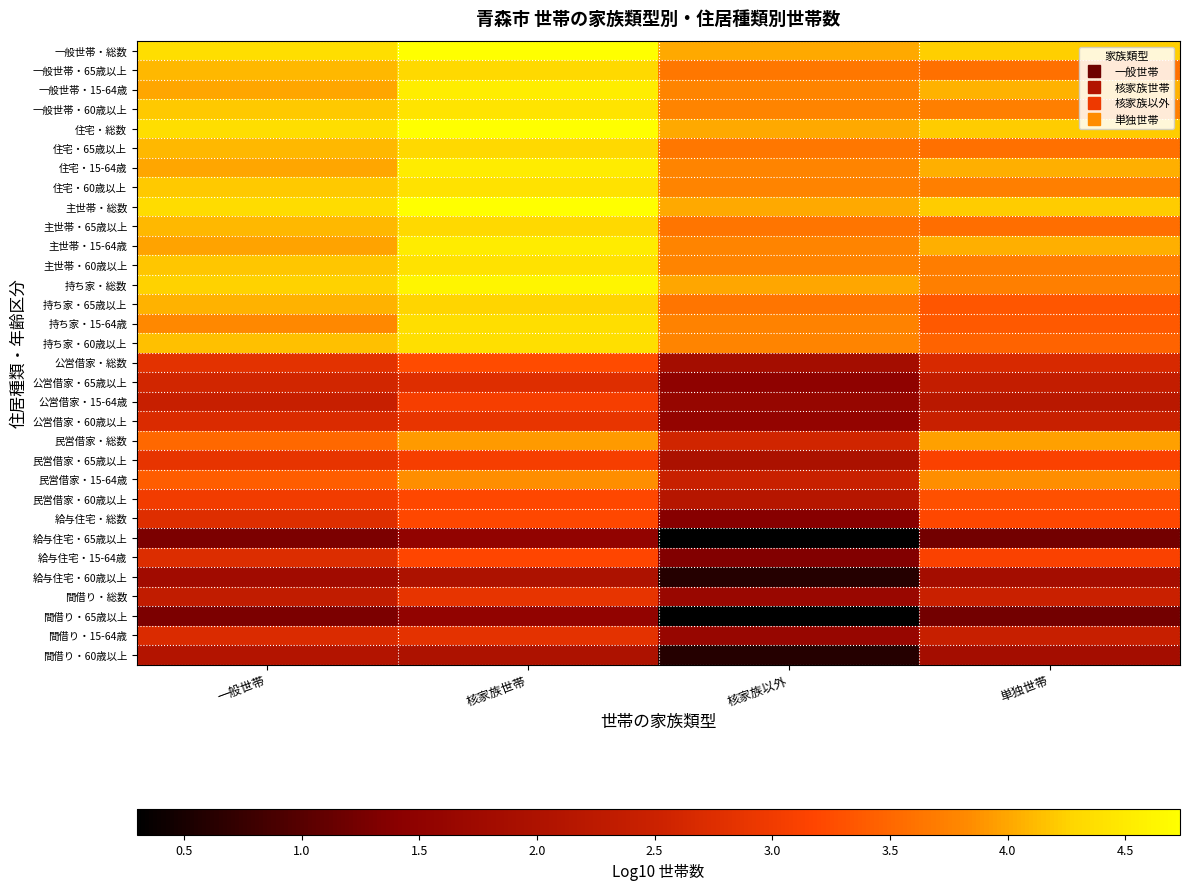

List the series in order of their peak value, lowest first.

給与住宅・65歳以上, 間借り・65歳以上, 給与住宅・60歳以上, 間借り・60歳以上, 公営借家・65歳以上, 間借り・15-64歳, 間借り・総数, 公営借家・60歳以上, 公営借家・15-64歳, 民営借家・65歳以上, 給与住宅・15-64歳, 給与住宅・総数, 公営借家・総数, 民営借家・60歳以上, 民営借家・15-64歳, 民営借家・総数, 持ち家・65歳以上, 主世帯・65歳以上, 住宅・65歳以上, 一般世帯・65歳以上, 持ち家・15-64歳, 持ち家・60歳以上, 主世帯・60歳以上, 住宅・60歳以上, 一般世帯・60歳以上, 主世帯・15-64歳, 住宅・15-64歳, 一般世帯・15-64歳, 持ち家・総数, 主世帯・総数, 住宅・総数, 一般世帯・総数